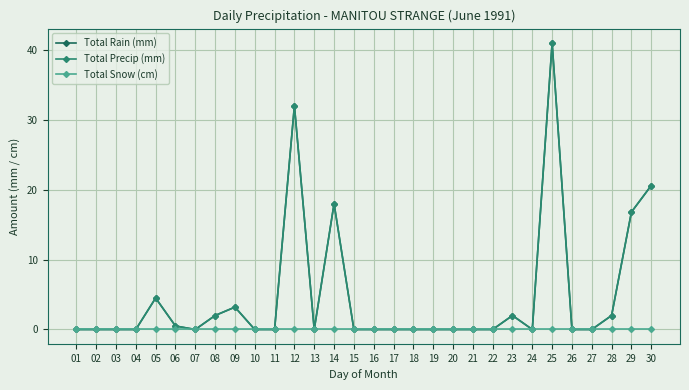

Which series changed the most between 04 and 09?

Total Rain (mm)